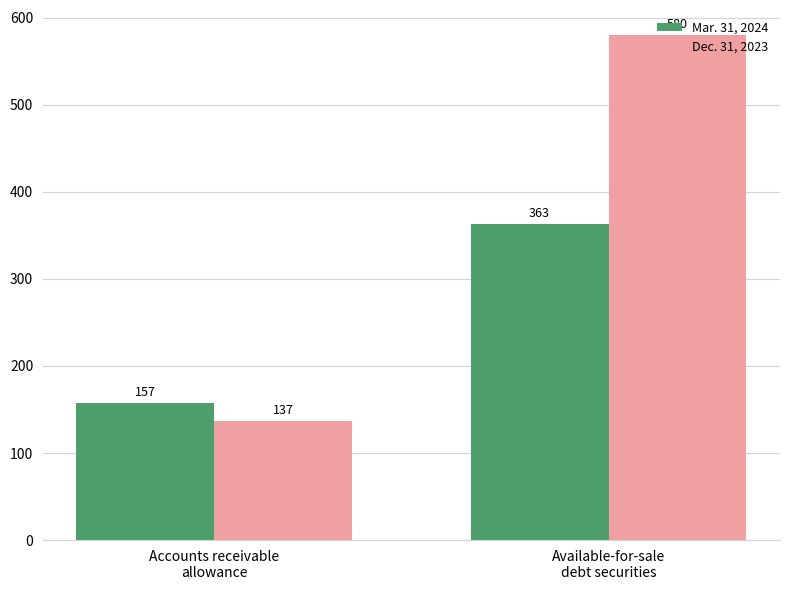

What is the approximate value of Mar. 31, 2024 at Accounts receivable
allowance?

157